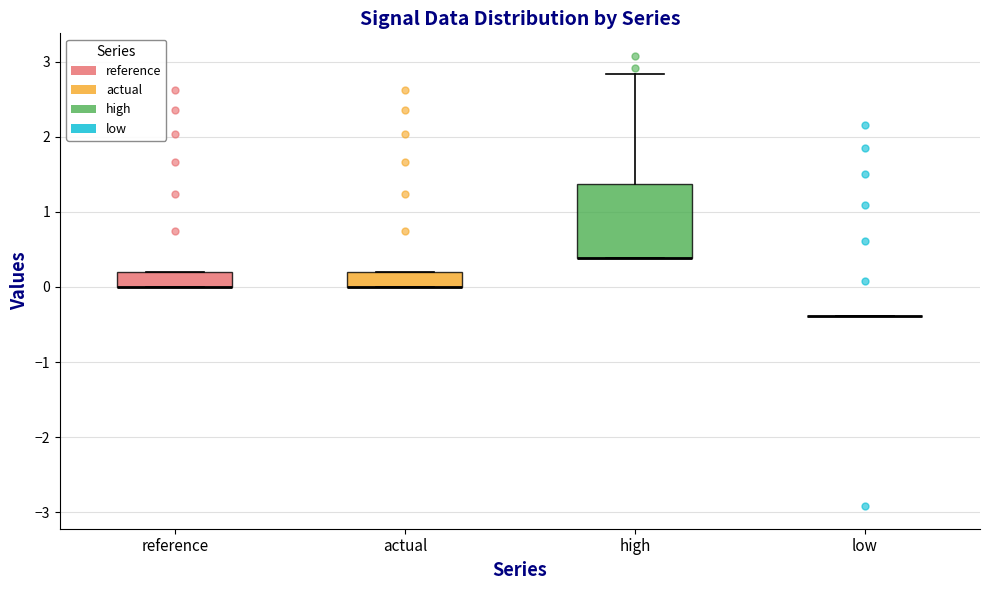

Comparing the boxes themselves (not the whiskers), which one is the tallest?

high